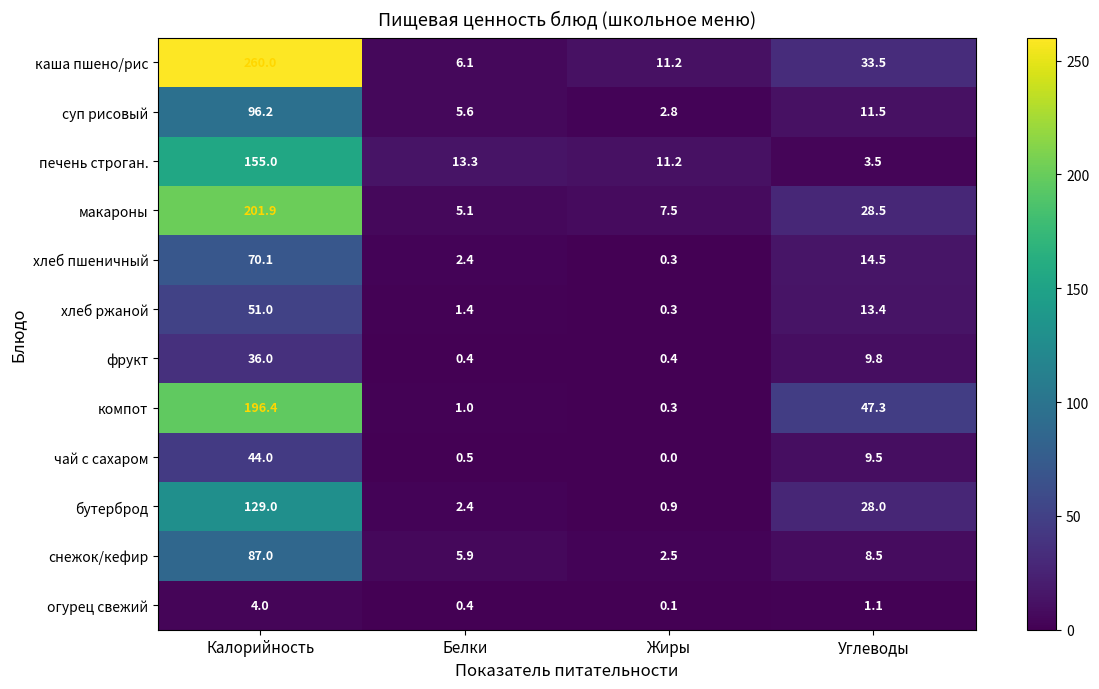

Which series has the largest range (max minus min)?

каша пшено/рис